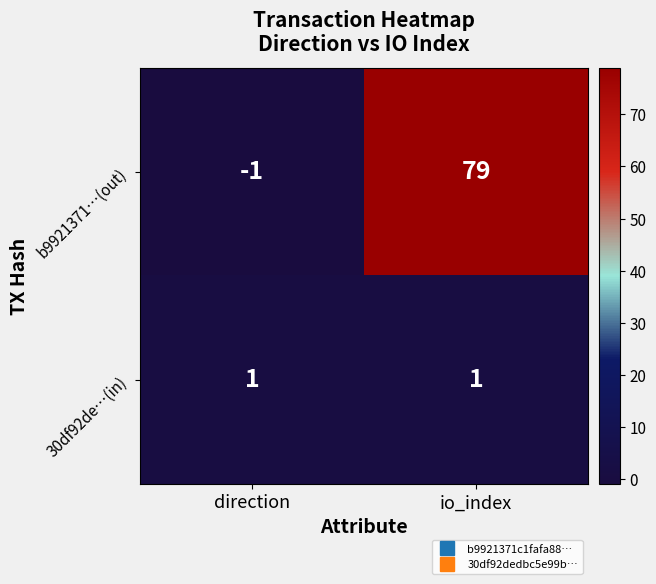

At which category does the chart reach its peak across all series?

io_index